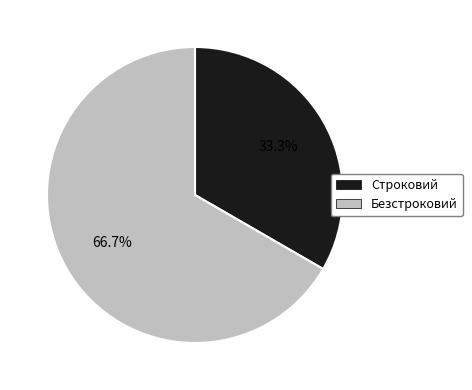

What percentage is the Безстроковий slice, to the nearest percent?

67%